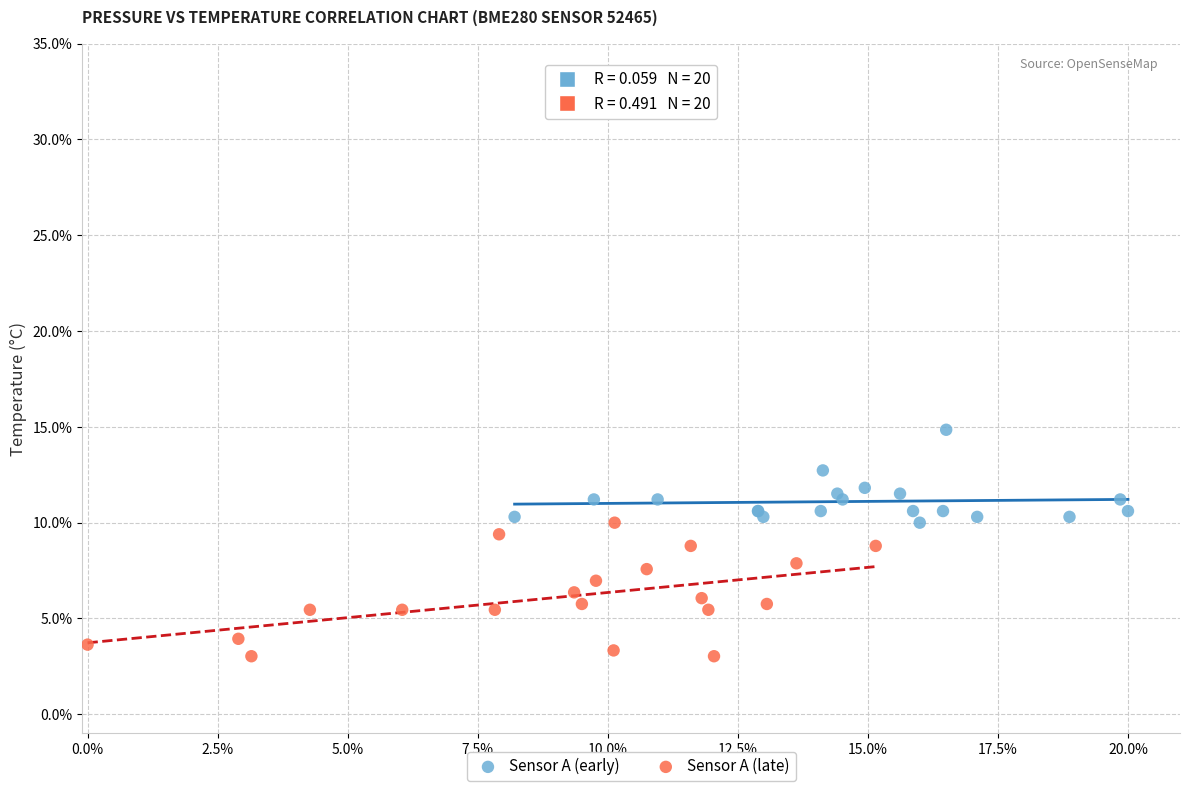

Which series reaches the minimum Y coordinate?

Sensor A (late)